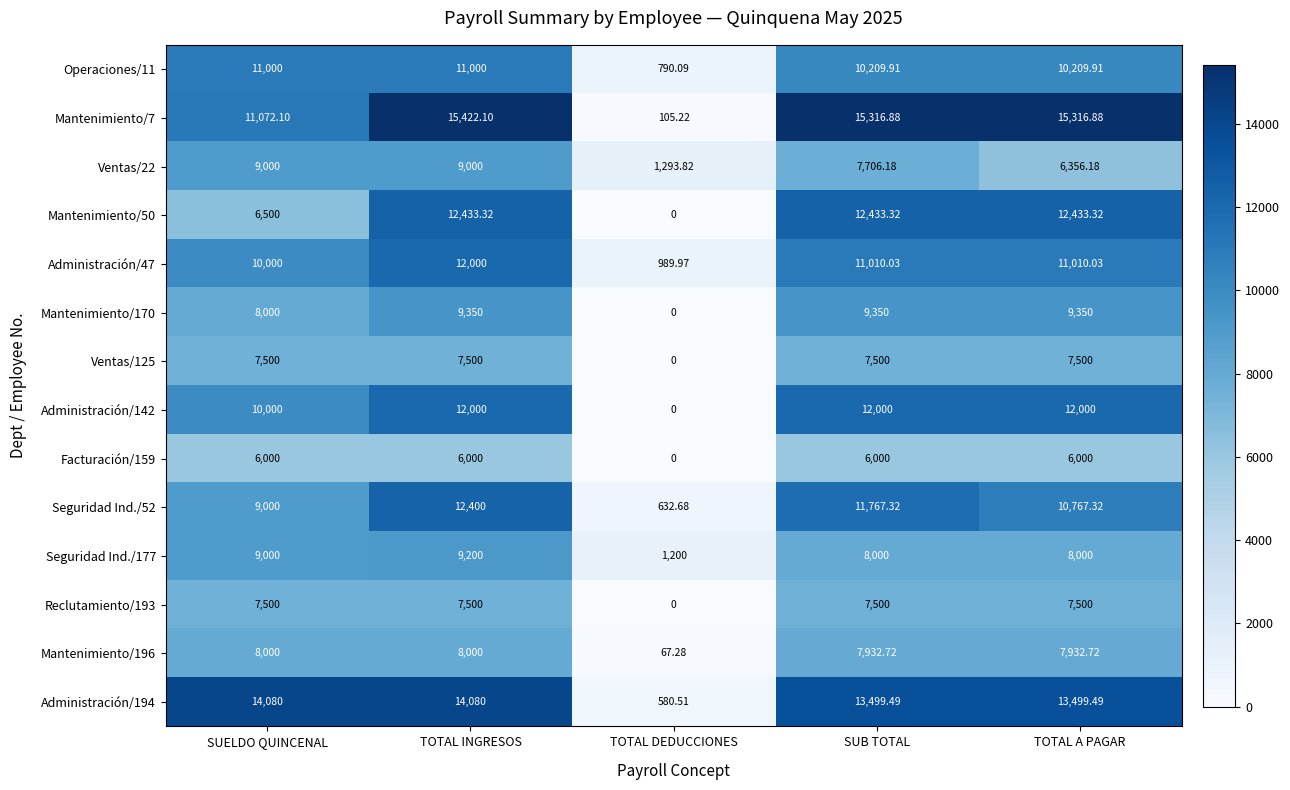

How many distinct data groups are displayed?

14